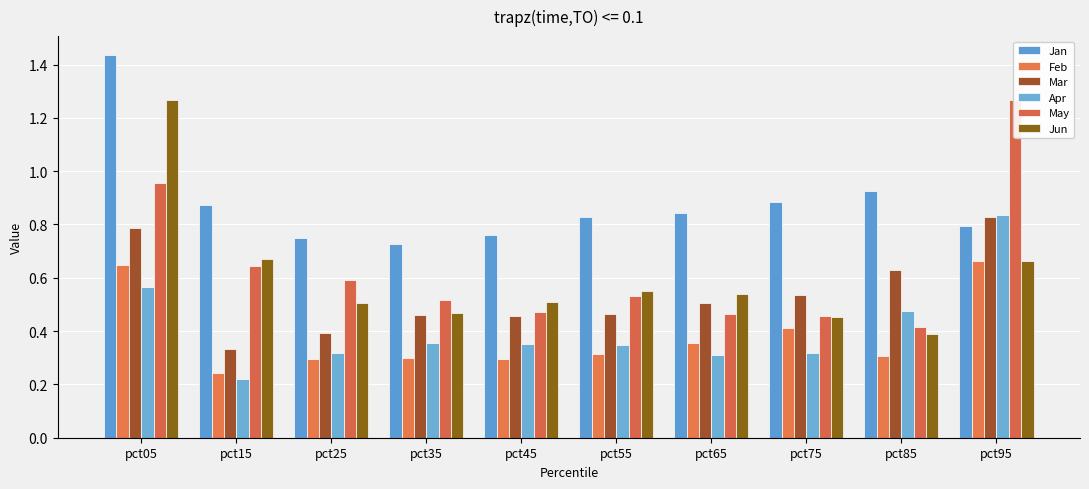

What is the total value across all series at pct85?

3.1